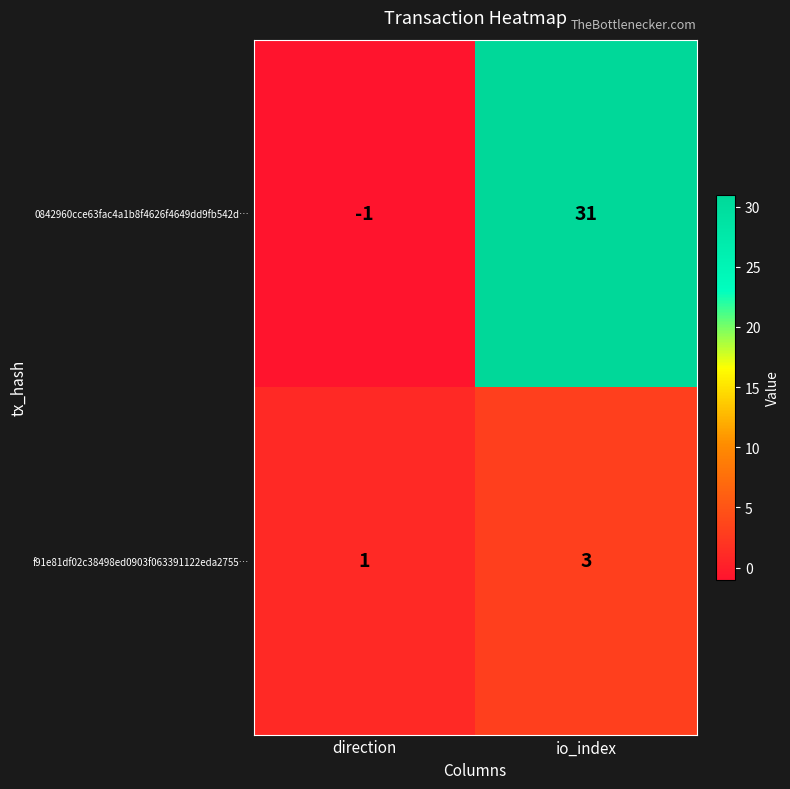

What is the sum of the f91e81df02c38498ed0903f063391122eda2755… values at io_index and direction?

4